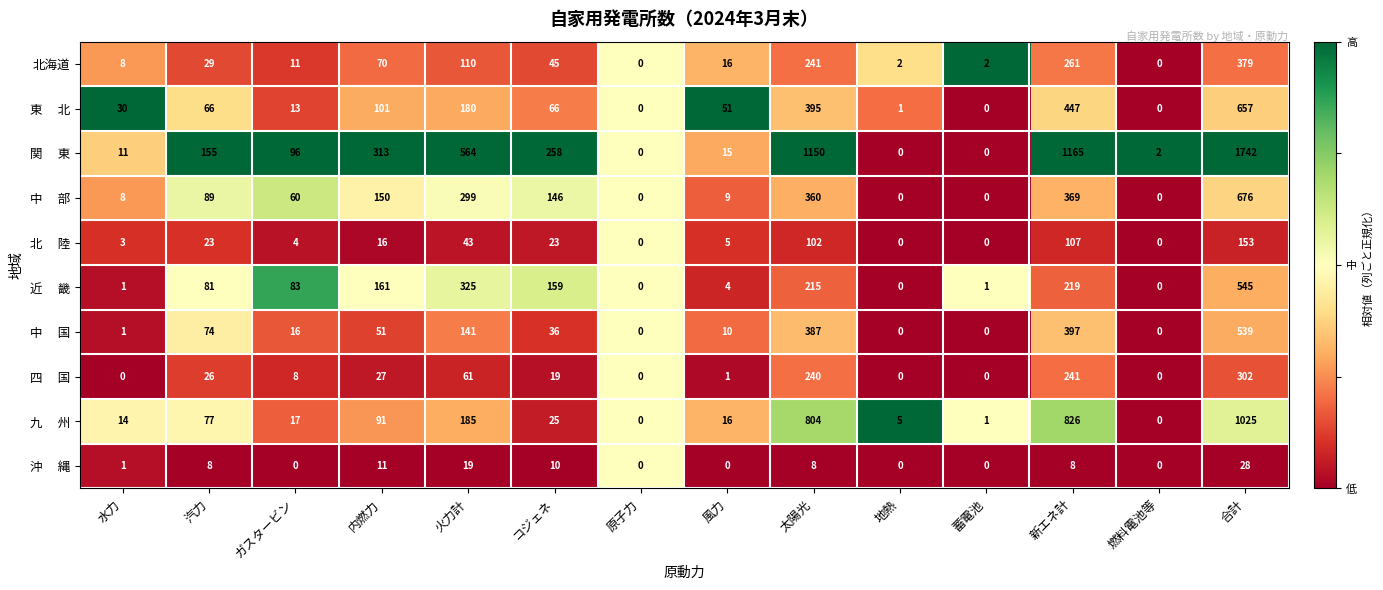

Count the number of data series in this chart.

10